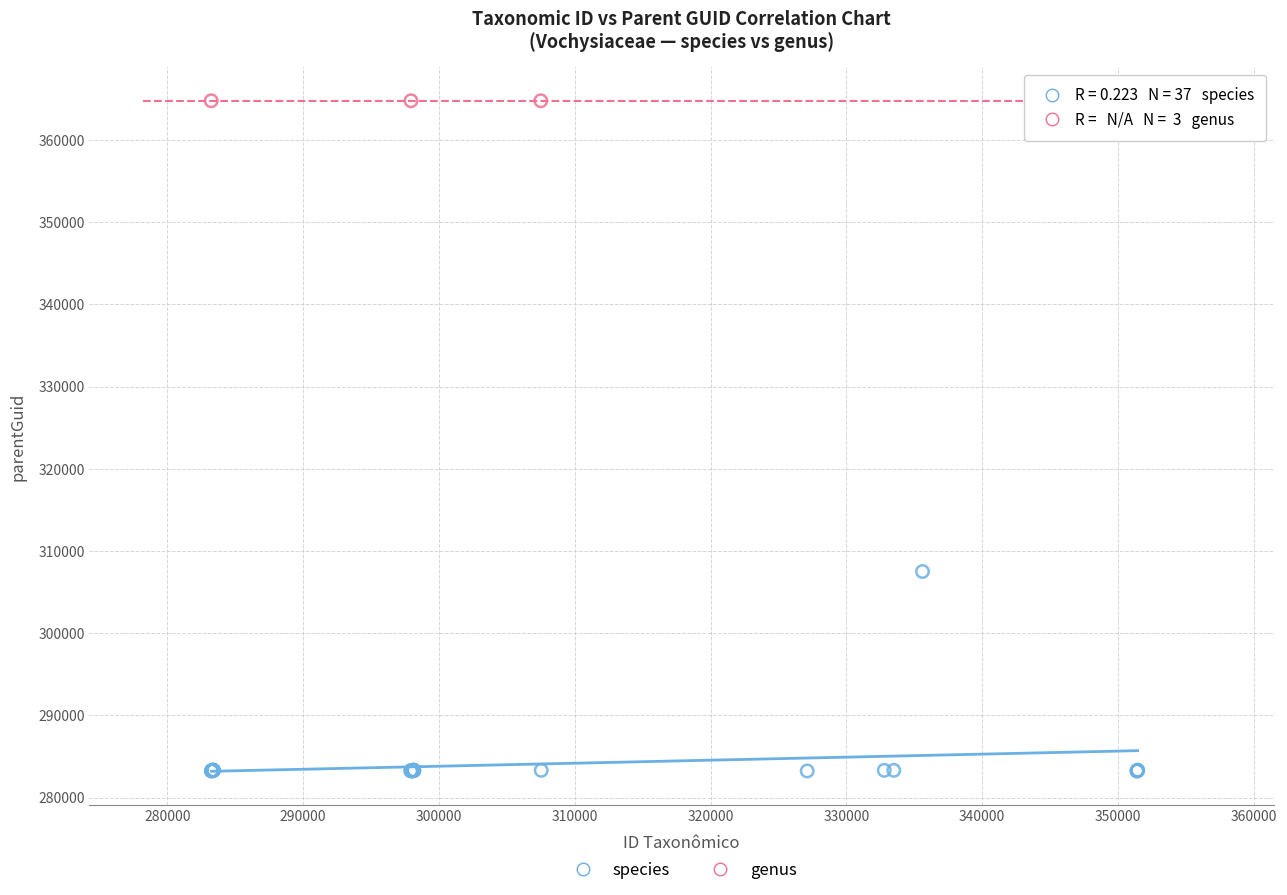

Which series reaches the minimum Y coordinate?

species